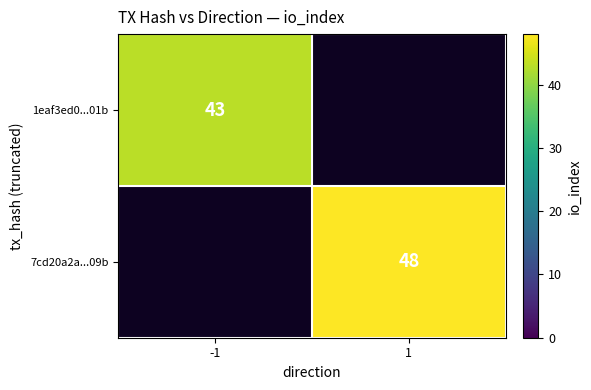

True or false: 7cd20a2a...09b has a value of 48 at 1.

True